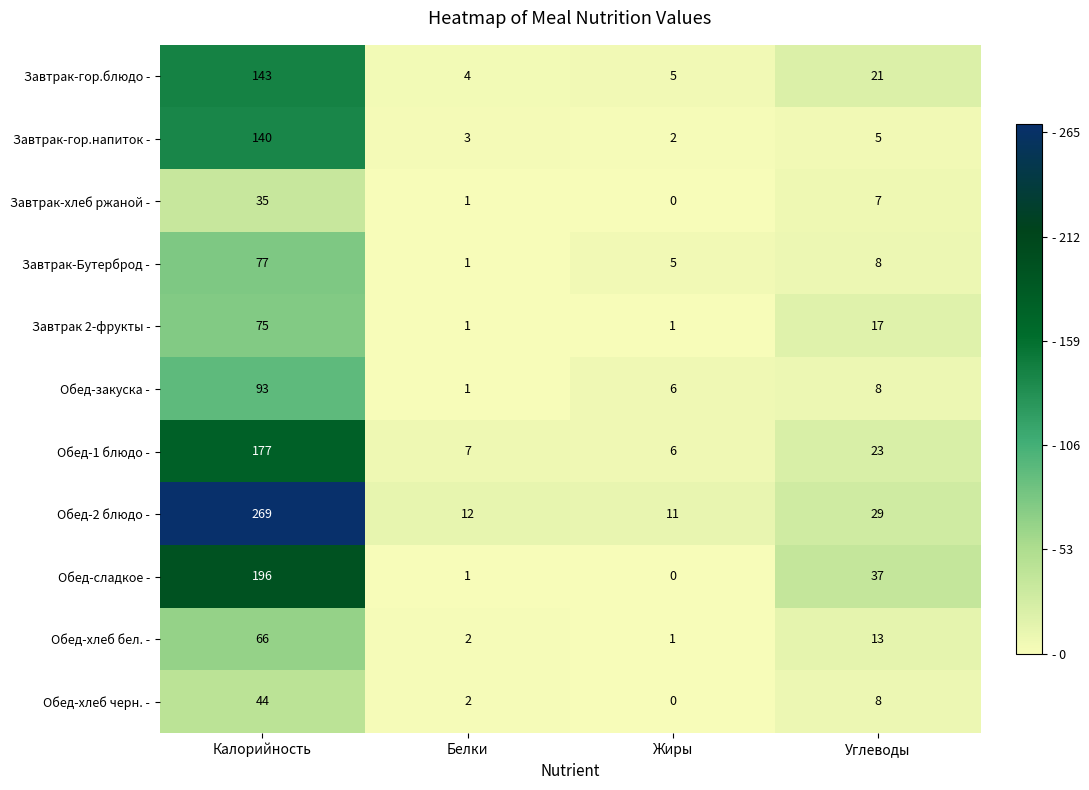

How many data points does each series have?

4